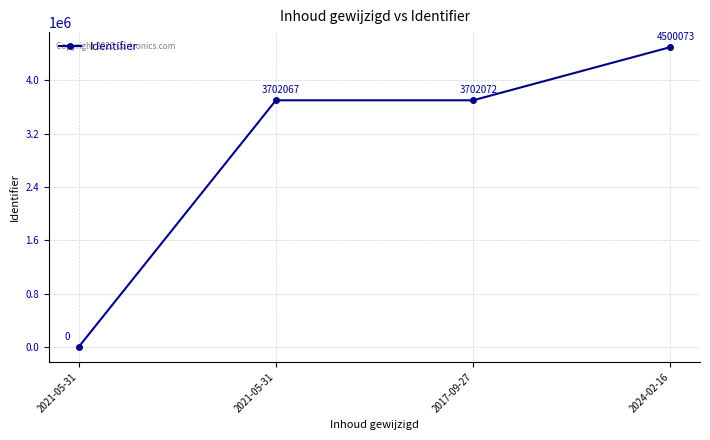

How many values are below 3702072?

2